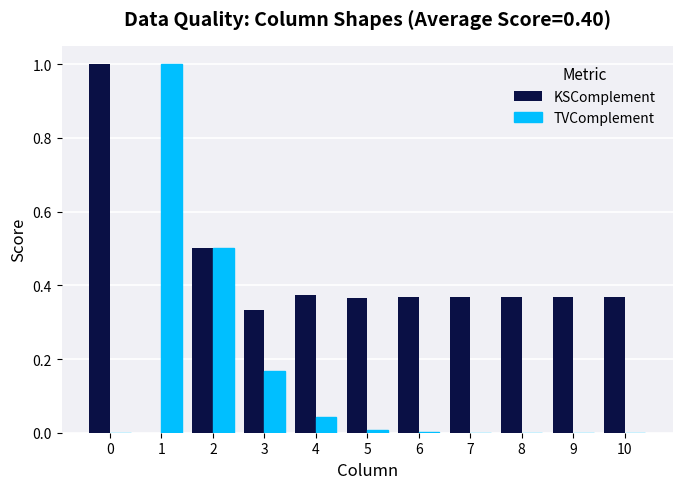

Which series changed the most between 4 and 10?

TVComplement